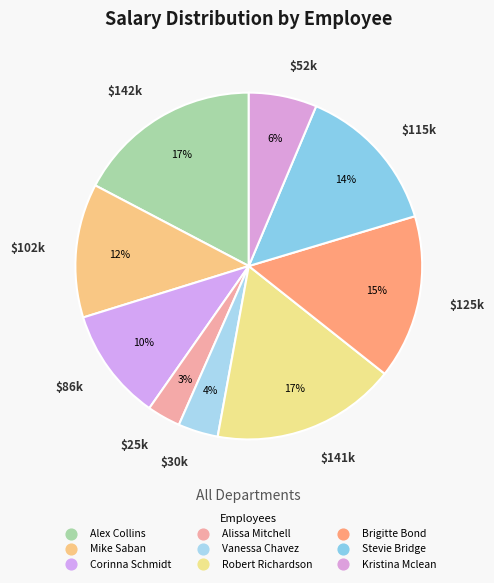

Combined, what portion of the pie is Corinna Schmidt and Mike Saban?

23.0%